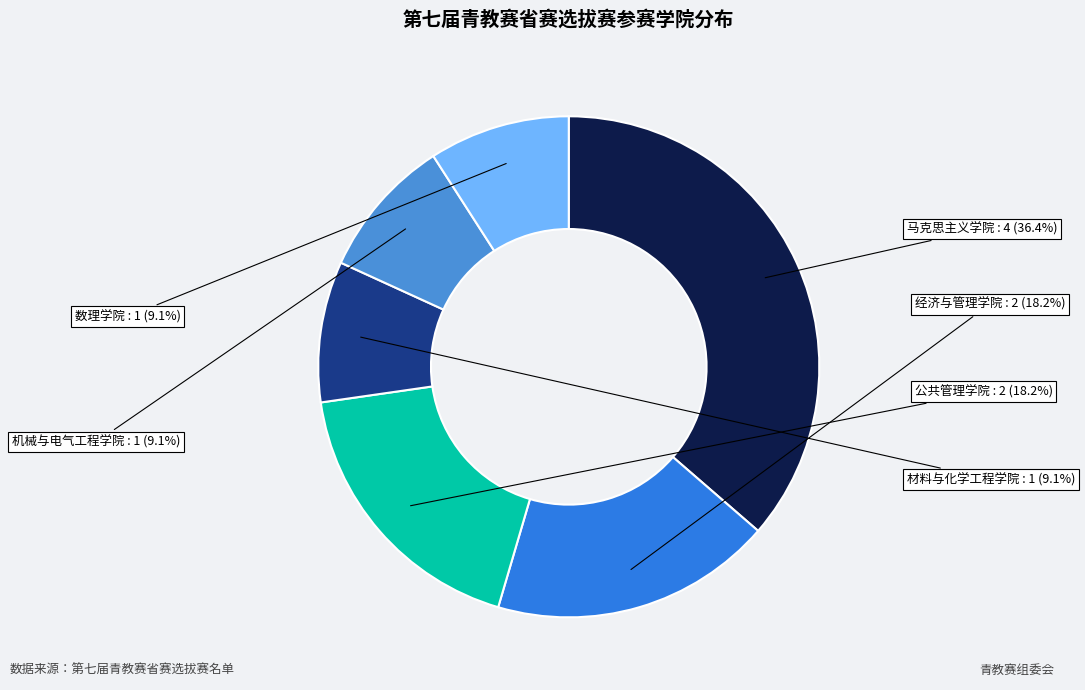

Which category has the biggest portion of the pie?

马克思主义学院